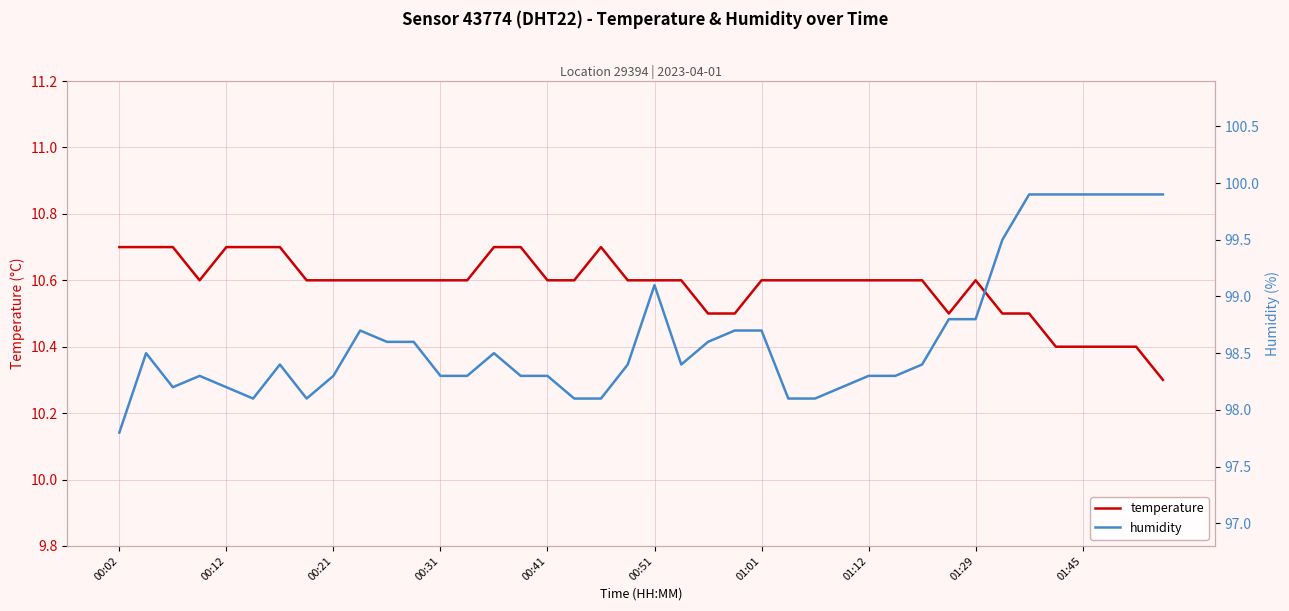

Count the number of data series in this chart.

2